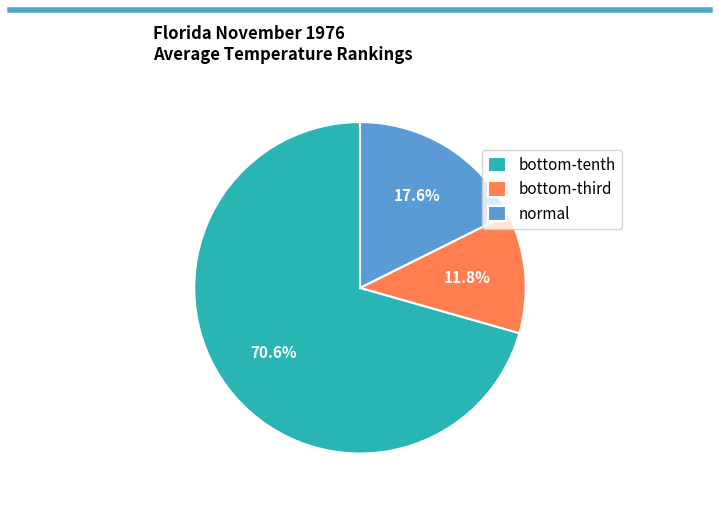

The normal slice represents 18% of the pie. True or false?

True